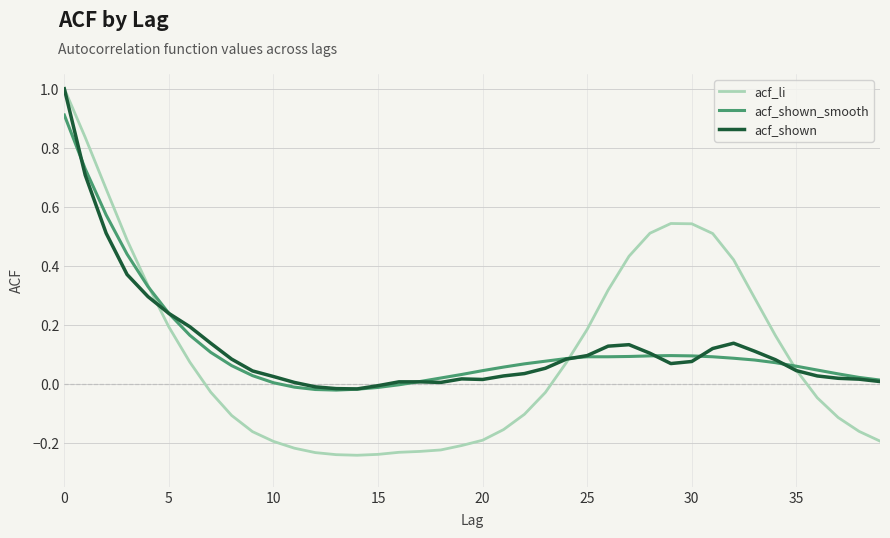

True or false: acf_shown_smooth and acf_shown cross at least once.

True